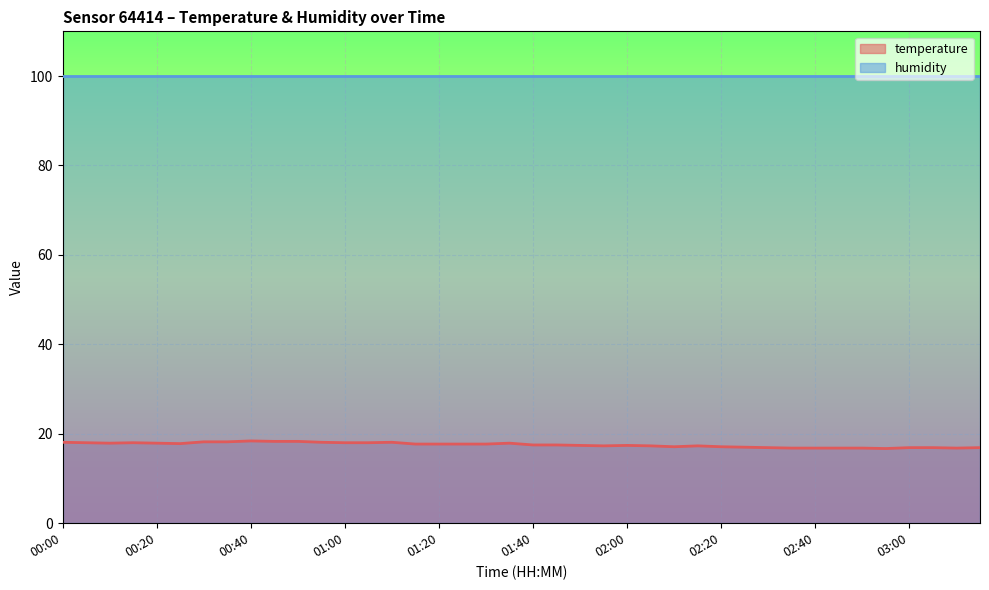

Does the chart display data point markers on the line(s)?

No